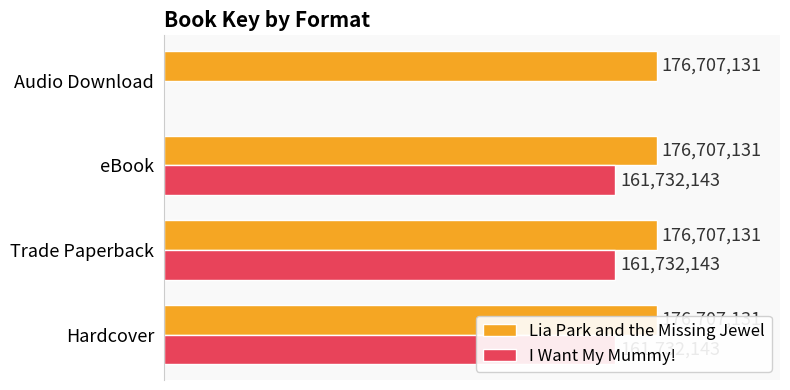

What is the difference between the I Want My Mummy! values at Audio Download and Hardcover?

161732143.0